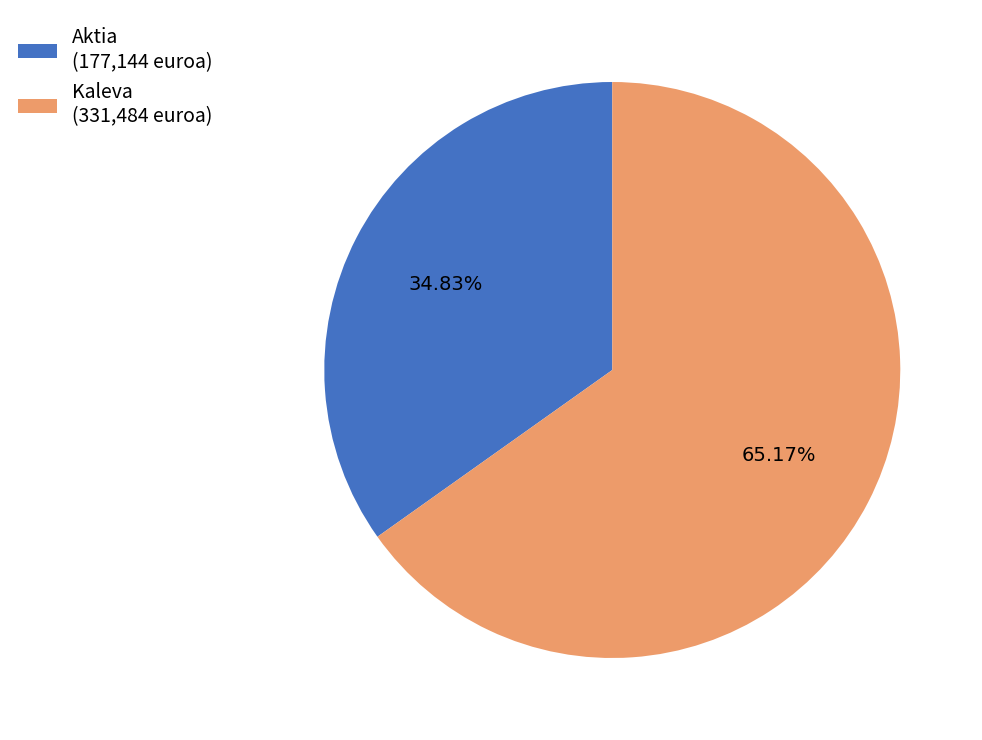

What is the smallest slice in the pie chart?

Aktia